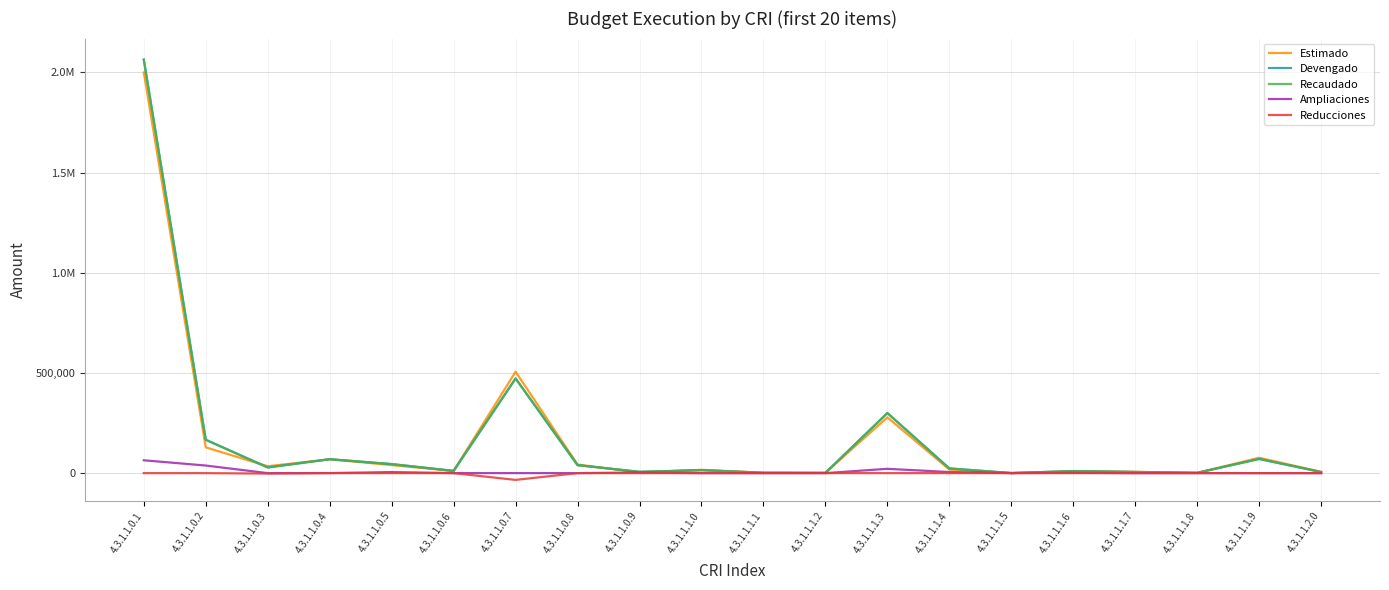

What is the label of the 6th point from the right?

4.3.1.1.1.5